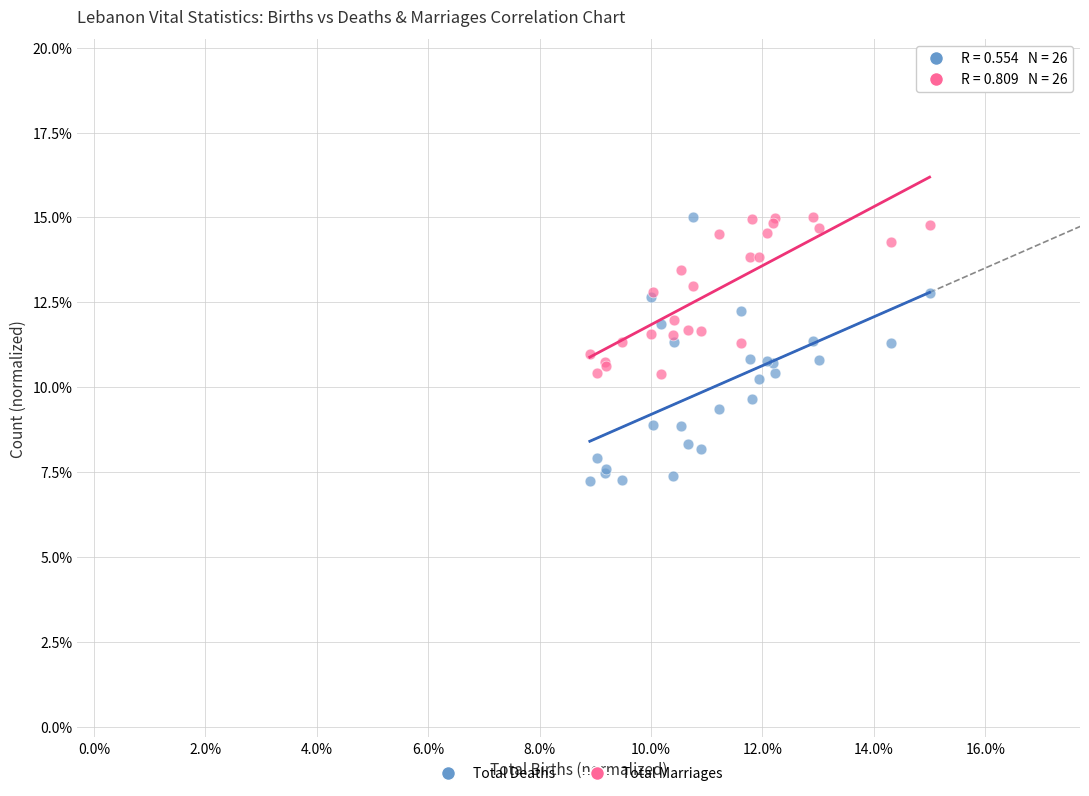

Which series reaches the minimum Y coordinate?

Total Deaths